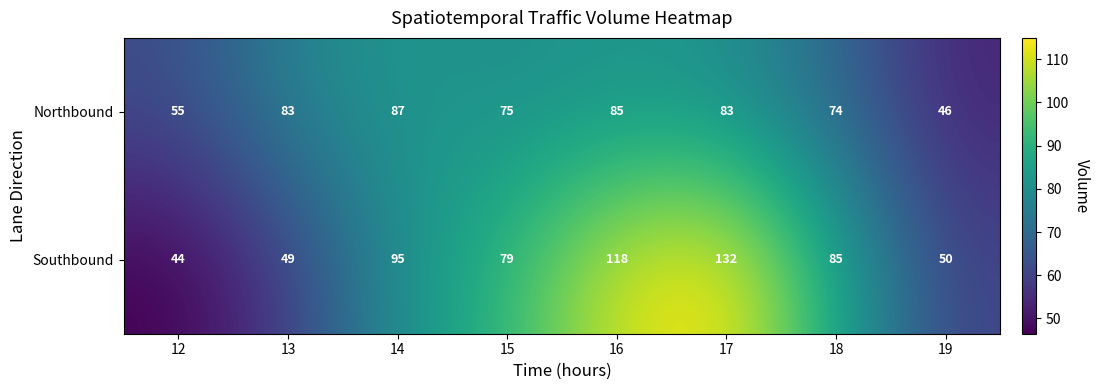

What is the difference between the maximum and second lowest values in the Northbound series?

32